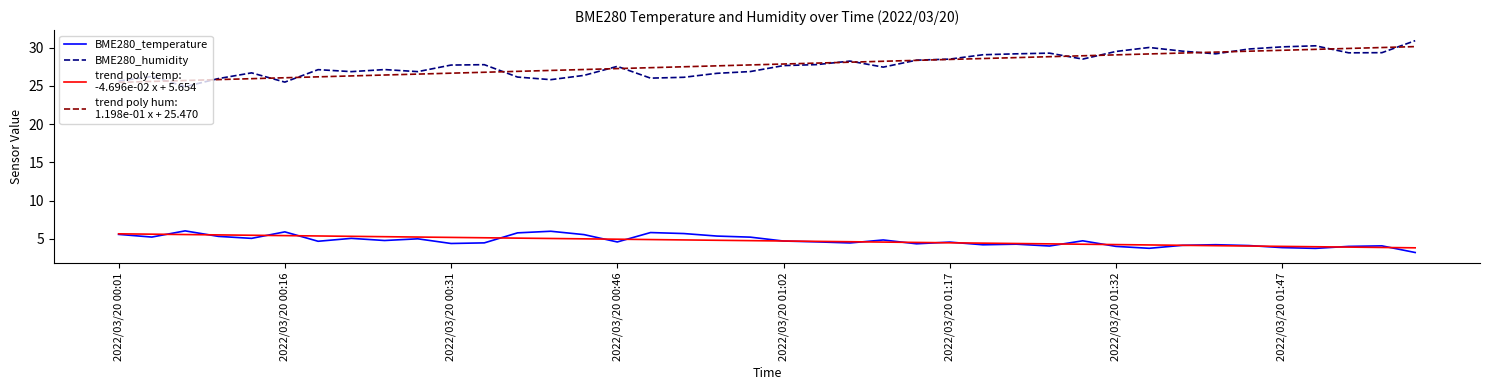

What is the minimum value shown in the chart?

3.2